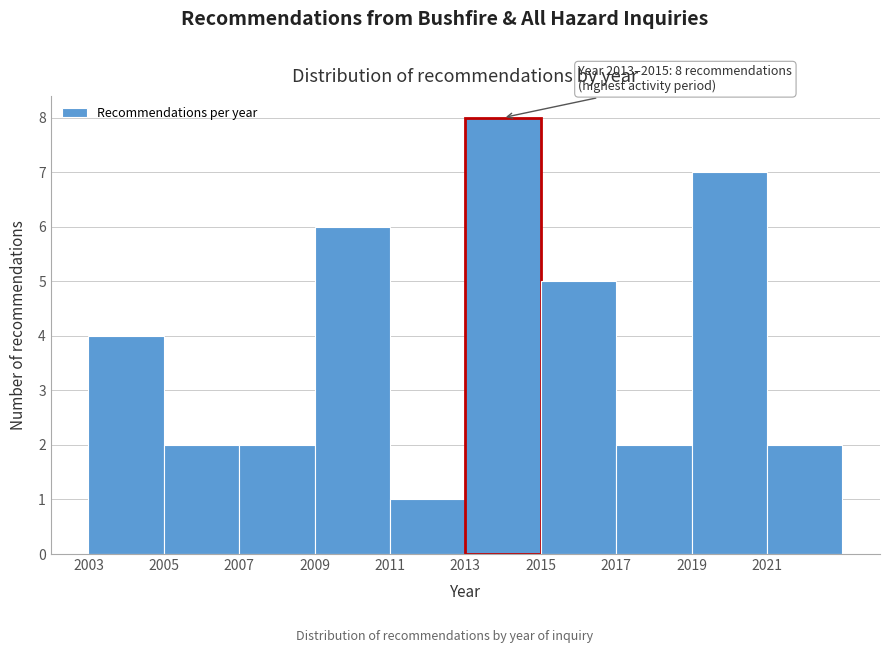

Over which range of the x-axis is the bar tallest?

2013 to 2015